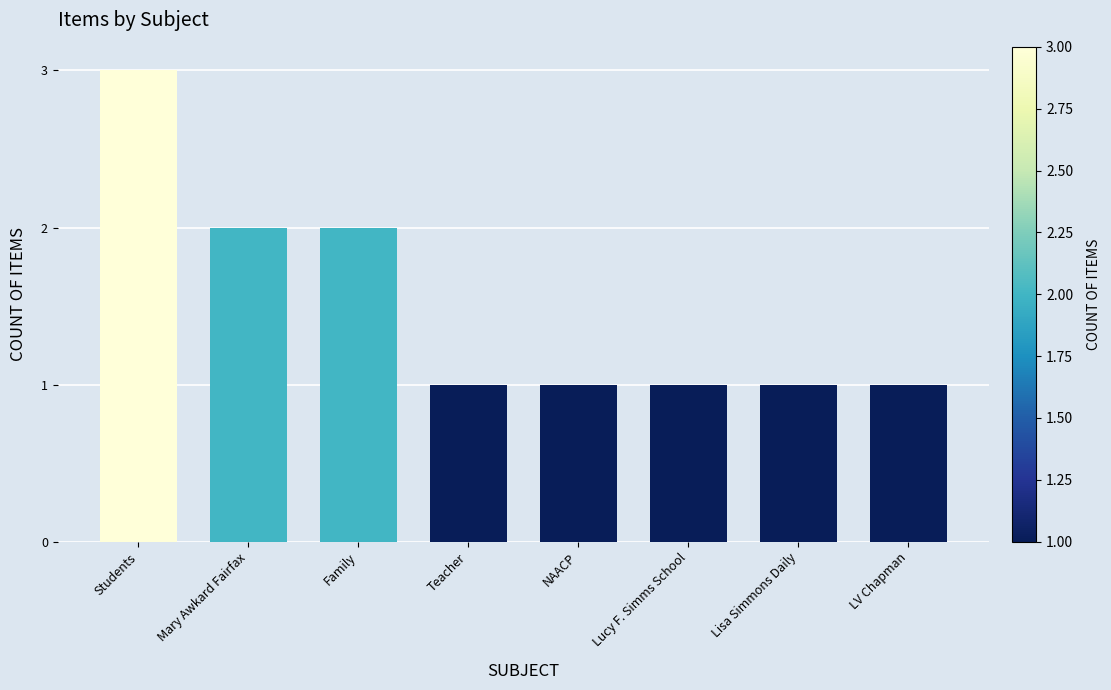

Reading left to right, transcribe all the data shown in this chart.

3	2	2	1	1	1	1	1